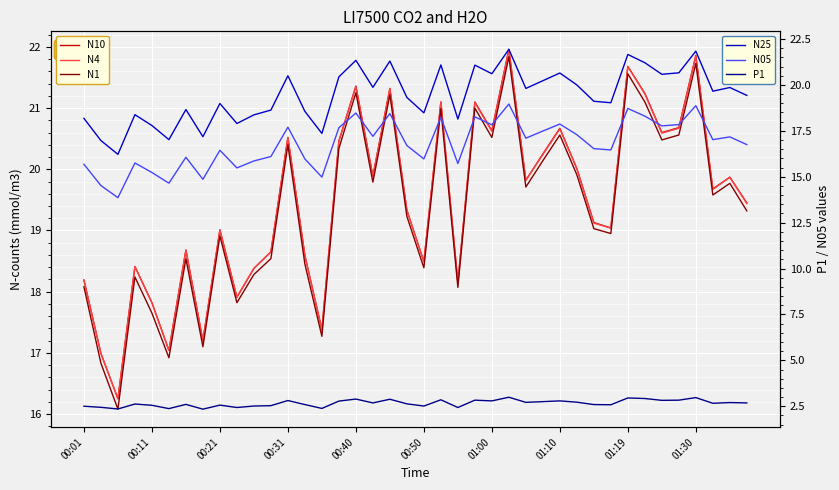

True or false: N1 and N10 intersect in this chart.

False